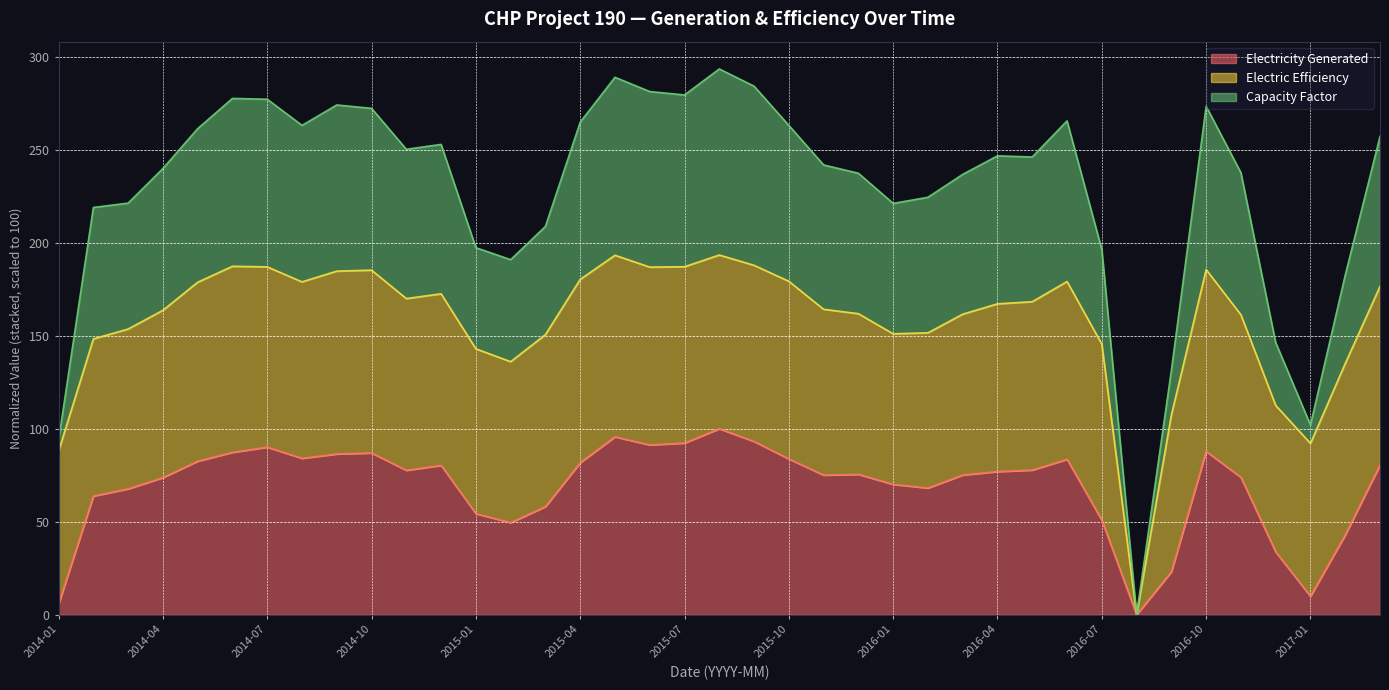

Which category has the lowest value across all series?

2016-08